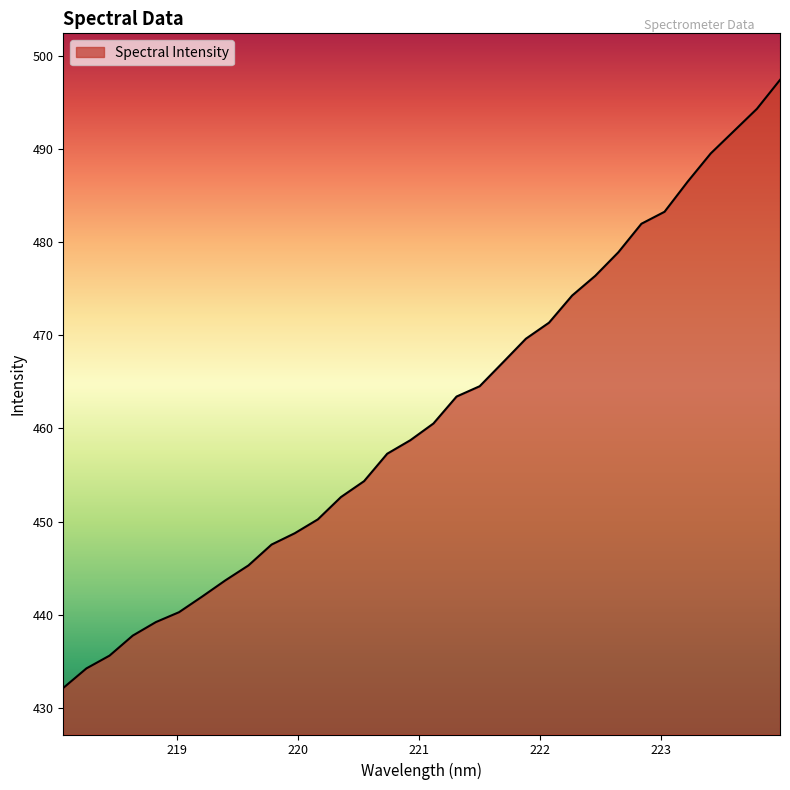

What is the difference between the maximum and minimum values?

65.3